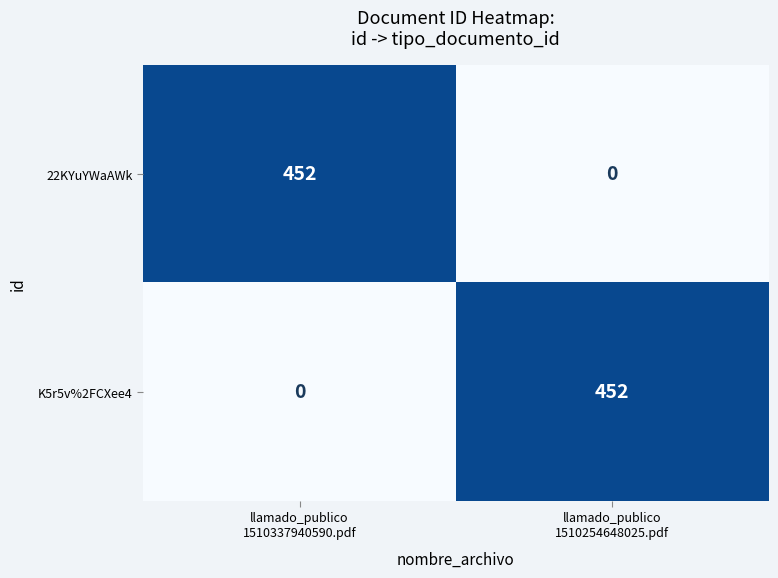

What is the sum of all K5r5v%2FCXee4 values?

452